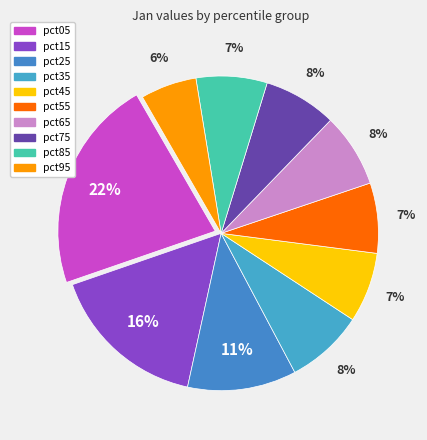

Which slice is the smallest?

pct95